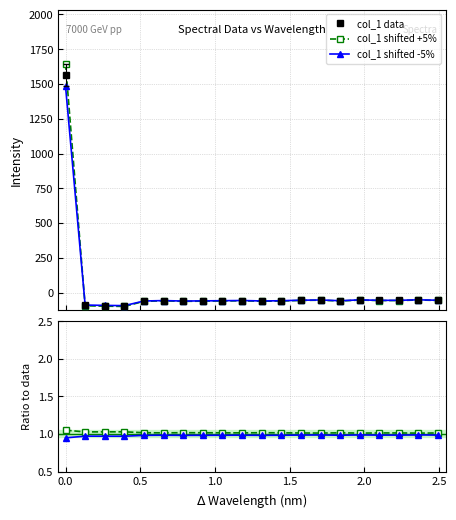

What is the value of the col_1 data point at the 13th from the left?

-55.4